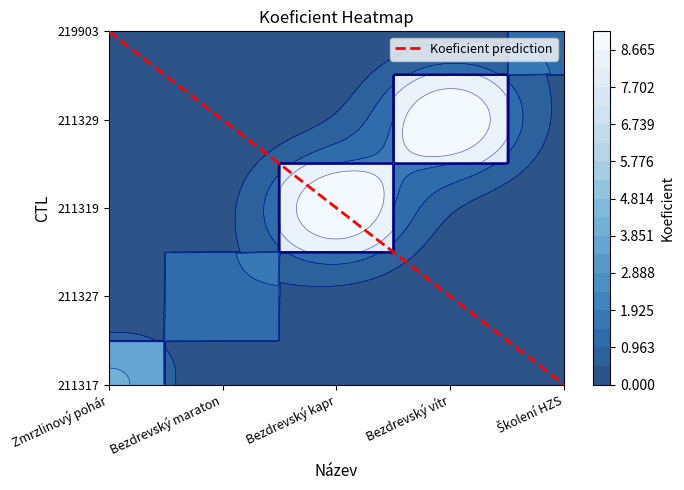

The value at Zmrzlinový pohár is 4. True or false?

True